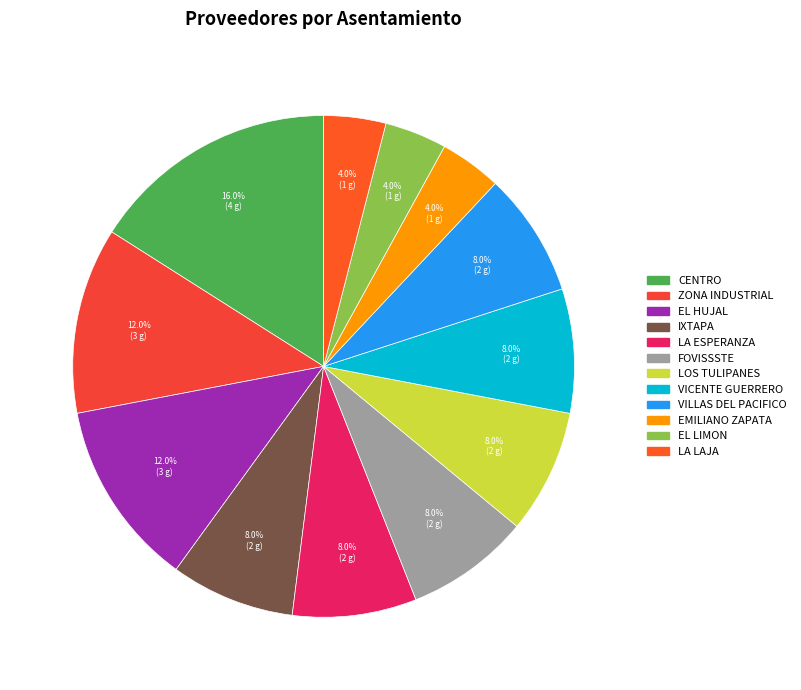

The FOVISSSTE slice represents 8% of the pie. True or false?

True